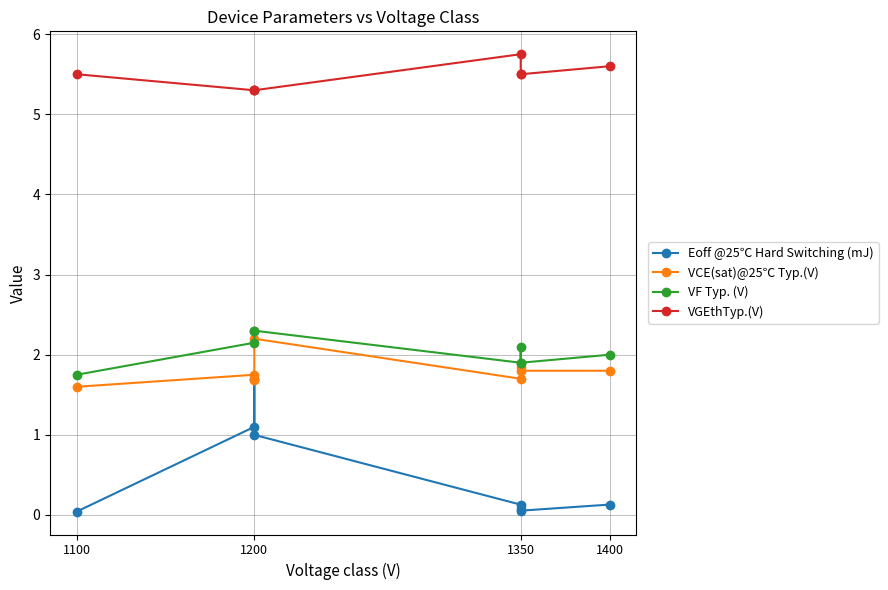

What is the total value across all series at 1350?

9.5